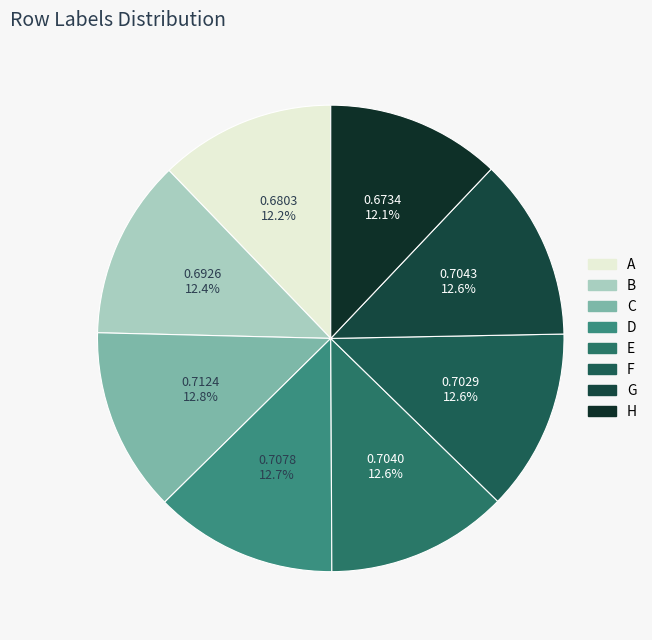

What is the smallest slice in the pie chart?

H